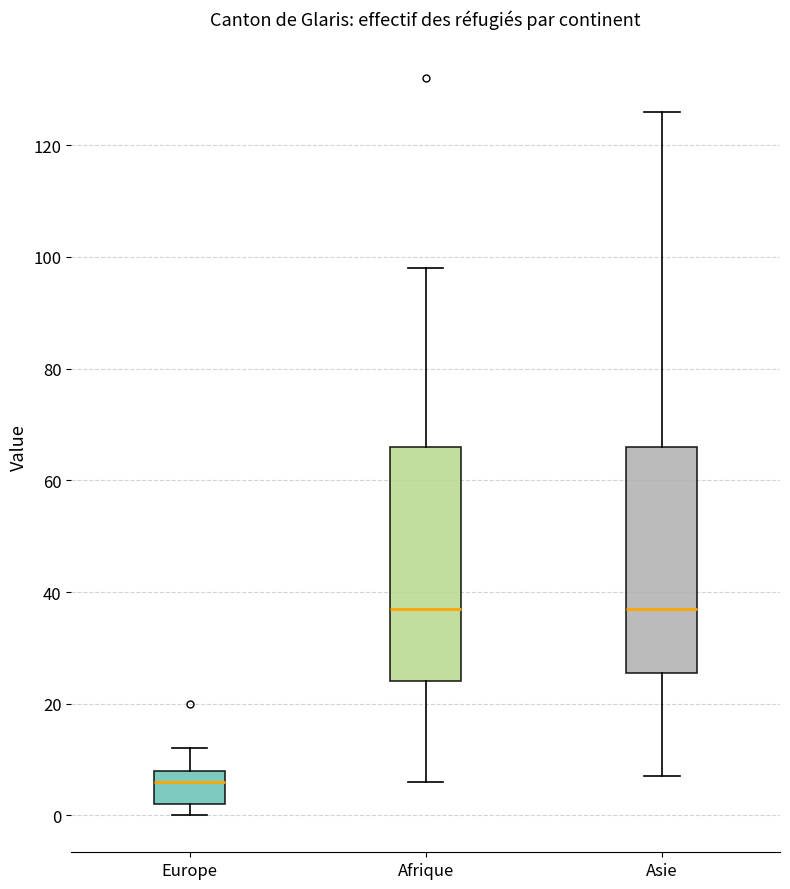

Reading left to right, transcribe this box plot: for each box, give where its median line is, the range the box spans, and where its two whiskers end, as read against the y-axis. The values are not printed on the chart, so give them approximately, as read against the axis.

Europe: median 6, box 2 to 8, whiskers 0 to 12
Afrique: median 38, box 24 to 66, whiskers 6 to 98
Asie: median 38, box 26 to 66, whiskers 8 to 126